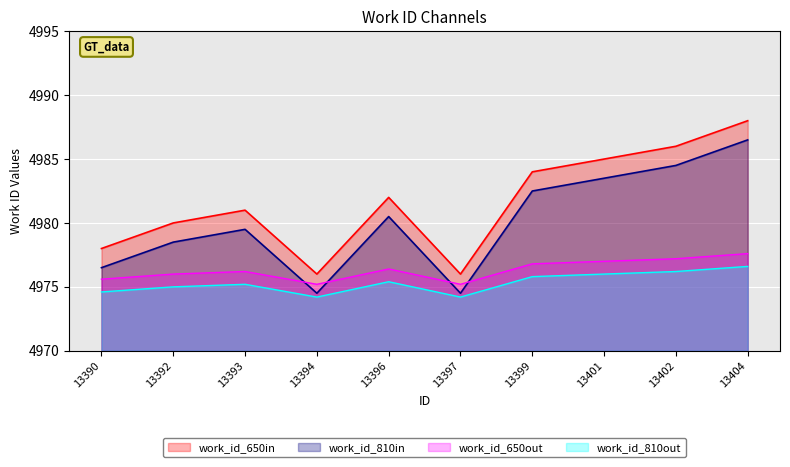

At which label does the data first exceed 4982?

13399